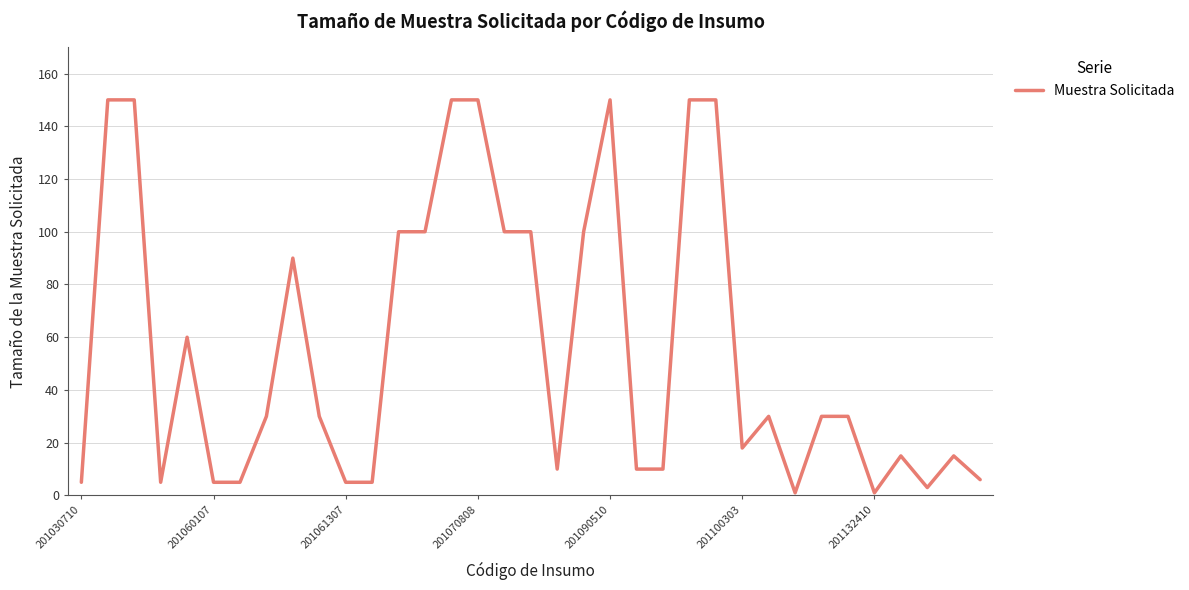

What is the difference between the maximum and minimum values?

149